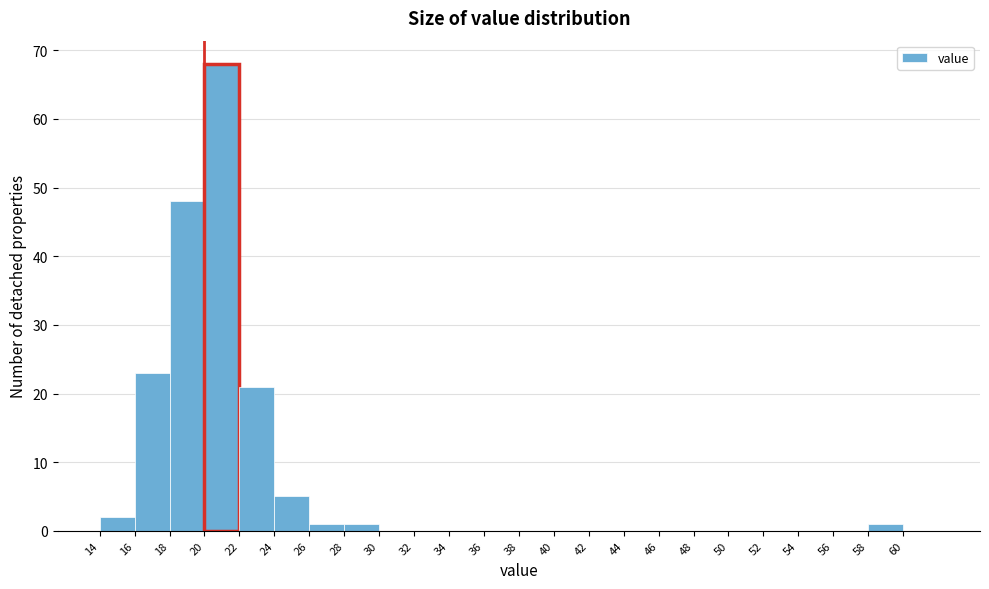

Reading left to right, transcribe this chart: for each bar, give the range it covers on the x-axis and its height. The values are not printed on the chart, so give them approximately, as read against the axis.

14 to 16: 2
16 to 18: 23
18 to 20: 48
20 to 22: 68
22 to 24: 21
24 to 26: 5
26 to 28: 1
28 to 30: 1
30 to 32: 0
32 to 34: 0
34 to 36: 0
36 to 38: 0
38 to 40: 0
40 to 42: 0
42 to 44: 0
44 to 46: 0
46 to 48: 0
48 to 50: 0
50 to 52: 0
52 to 54: 0
54 to 56: 0
56 to 58: 0
58 to 60: 1
60 to 62: 0